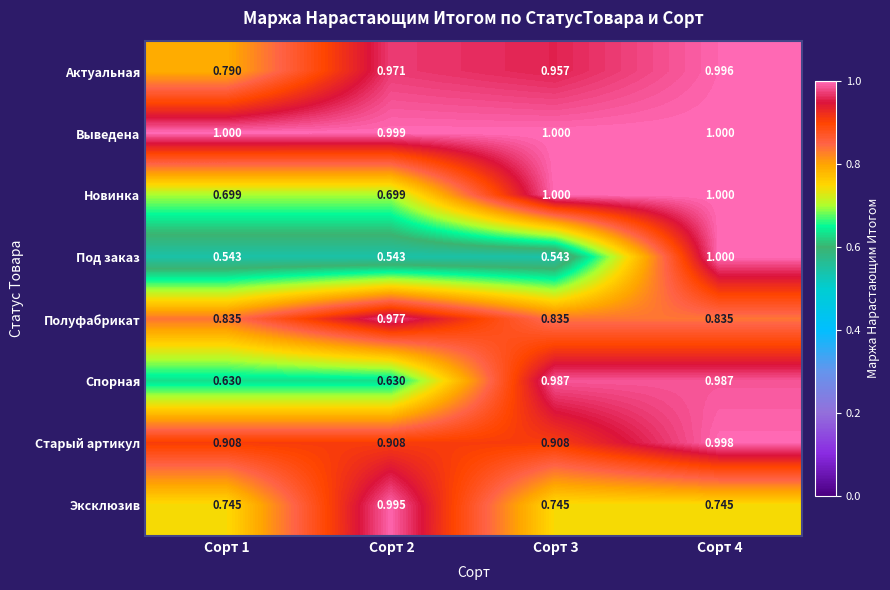

Which series has the largest total across all categories?

Выведена